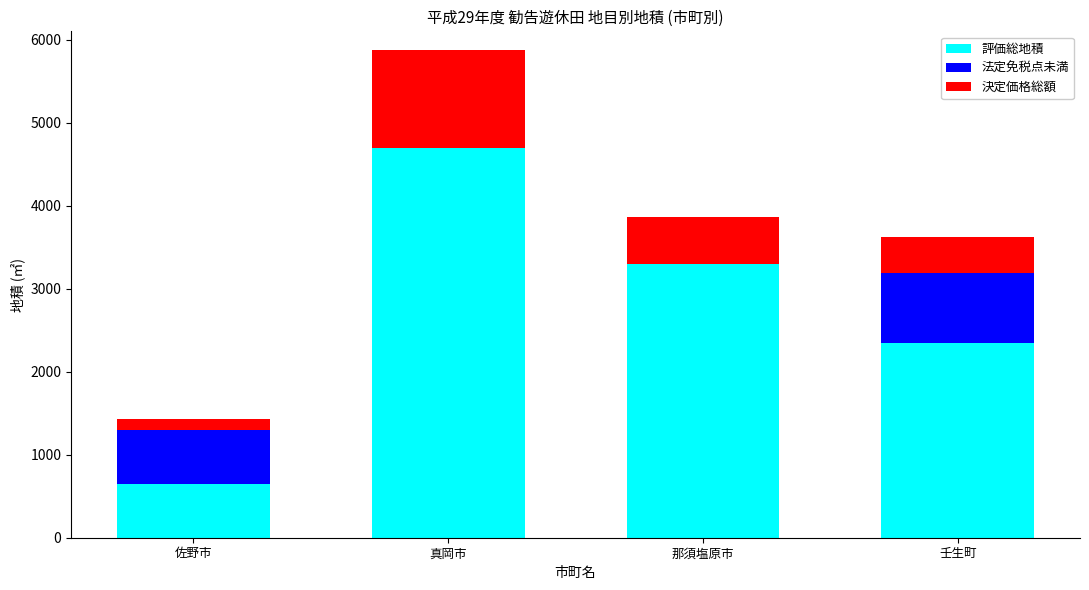

Reading left to right, what are the values for 評価総地積?

佐野市=651	真岡市=4694	那須塩原市=3299	壬生町=2343